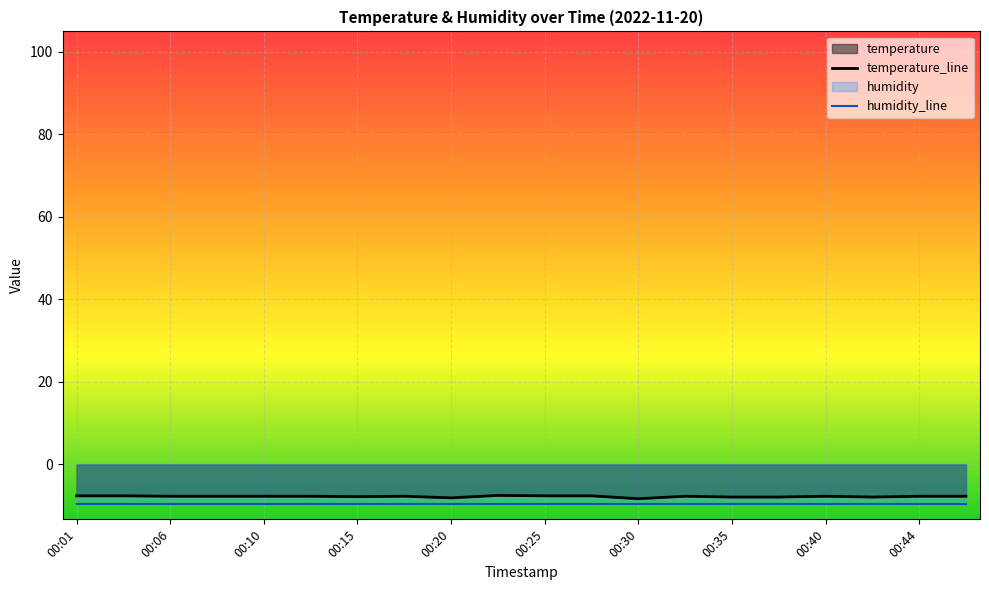

What is the sum of all humidity_line values?

-190.0